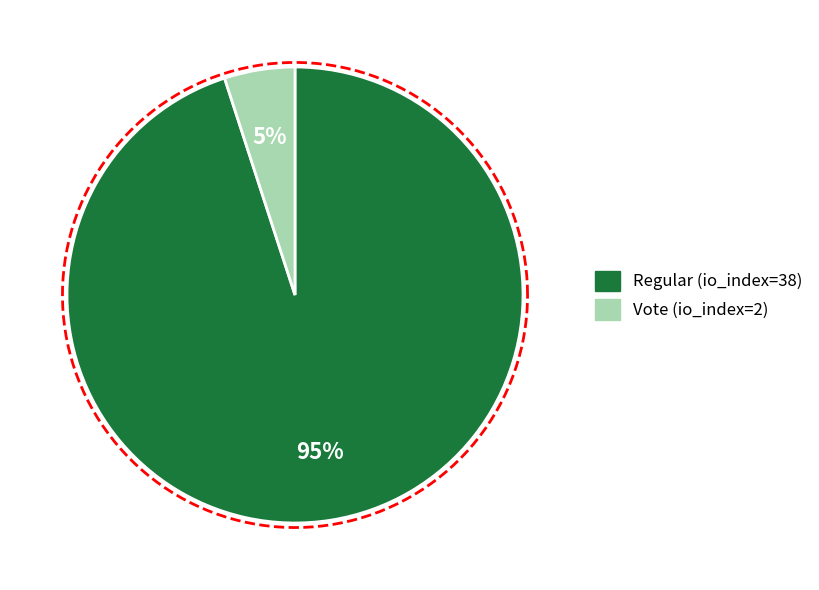

To the nearest percent, what is the difference between the Regular (io_index=38) and Vote (io_index=2) slice percentages?

90%